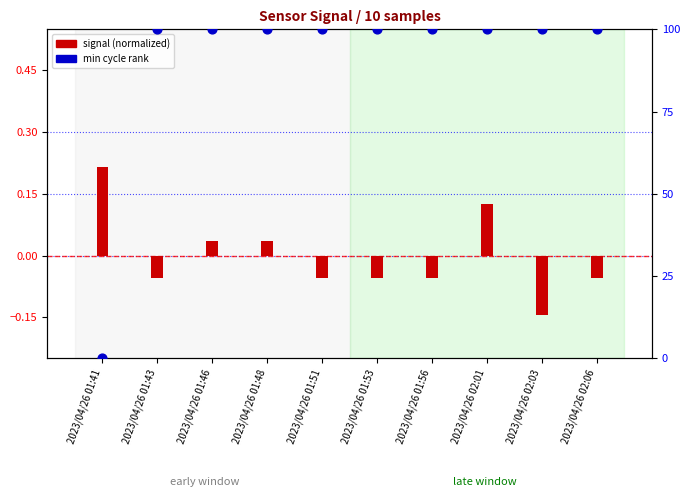

Which series contains the lowest Y value?

signal (normalized)